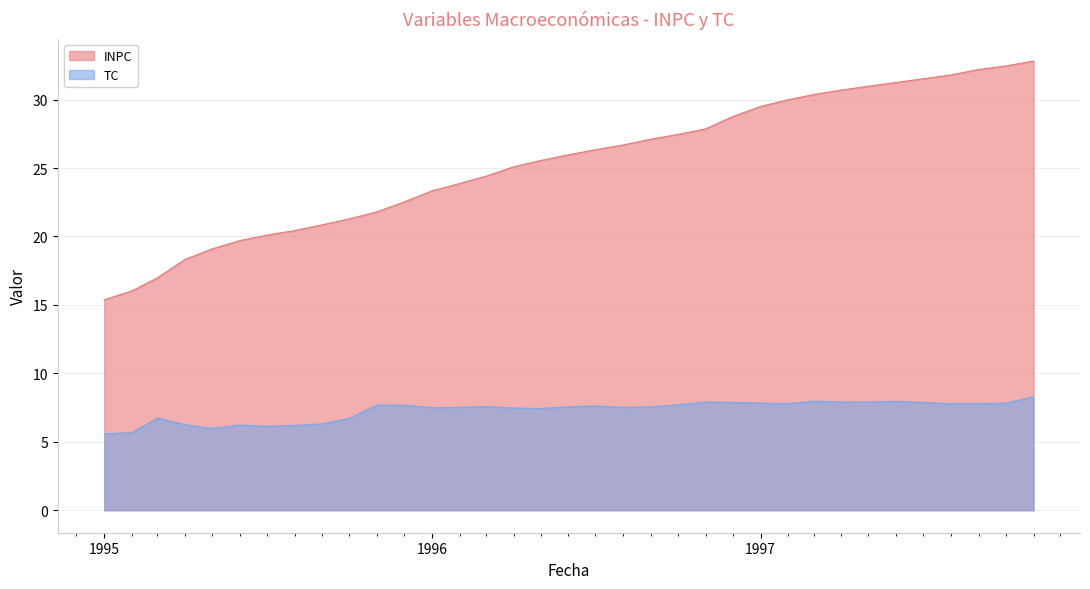

Rank the series by their average value, from lowest to highest.

TC, INPC